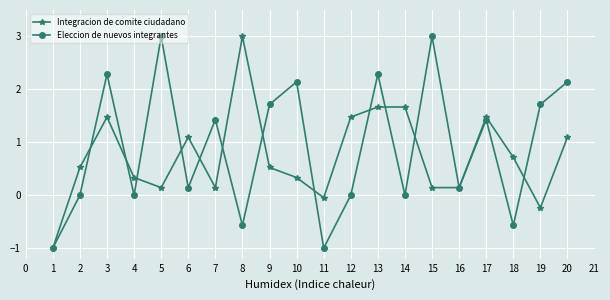

True or false: Integracion de comite ciudadano and Eleccion de nuevos integrantes cross at least once.

True